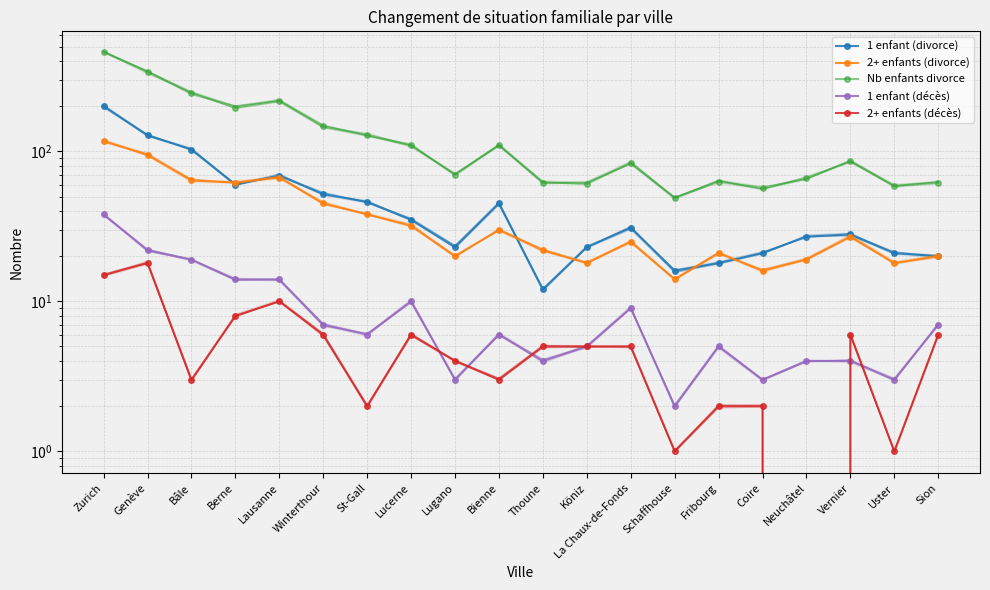

True or false: 2+ enfants (décès) and Nb enfants divorce cross at least once.

False